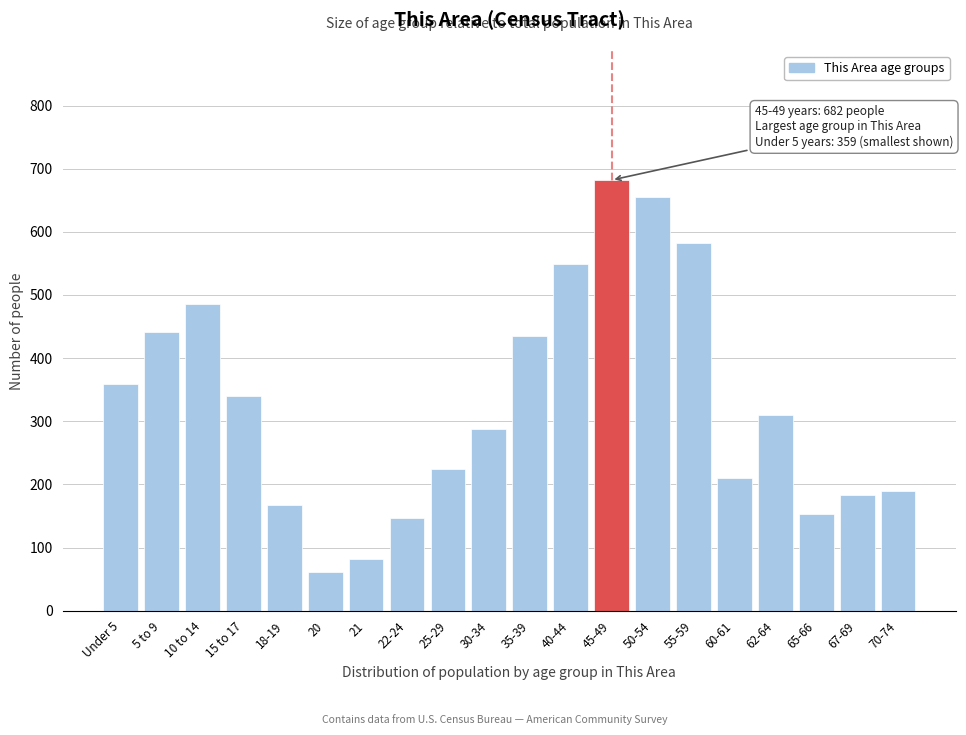

Reading left to right, list all the values displayed in this chart.

359	441	485	340	168	62	82	147	224	287	435	549	682	655	582	210	310	153	183	189